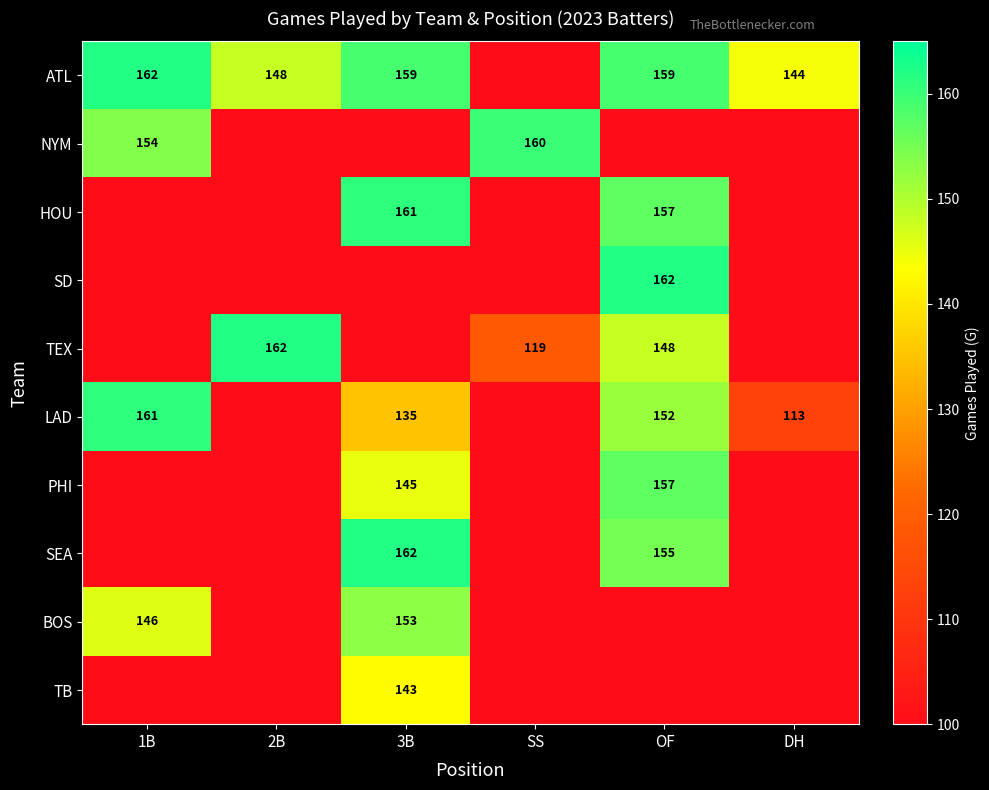

Is it true that LAD equals 182.5 at DH?

False